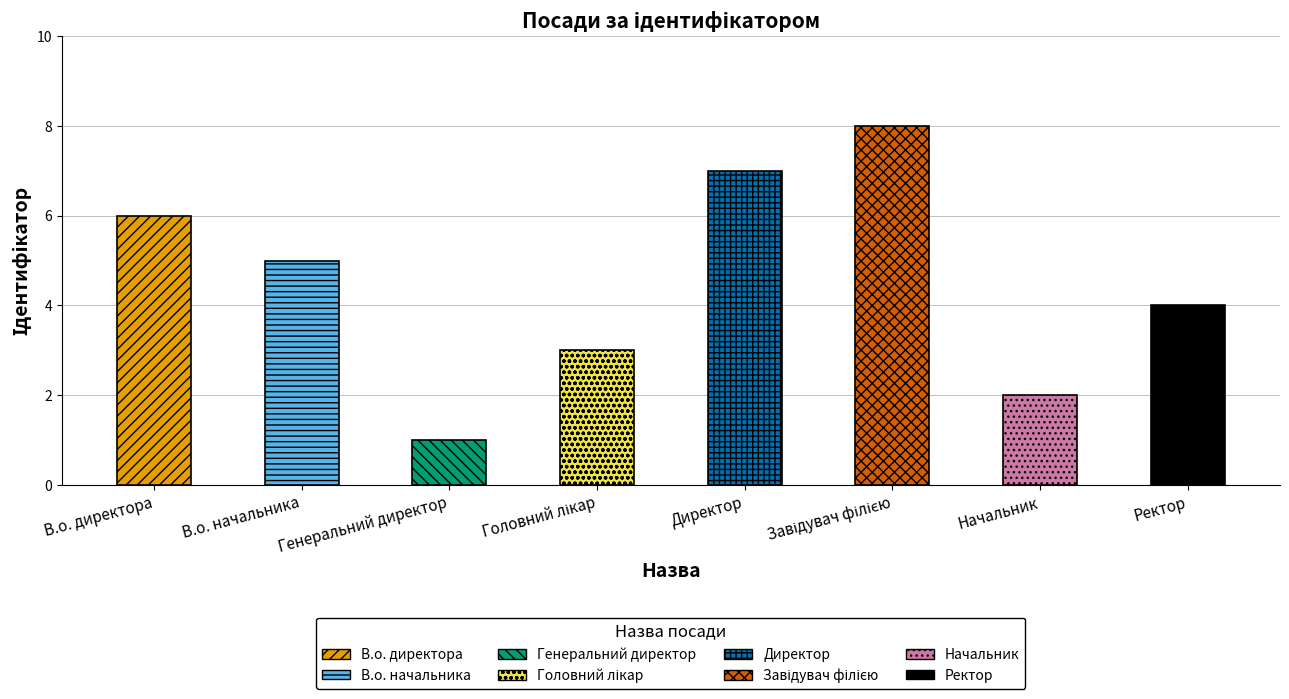

True or false: the data shows 5 at В.о. начальника.

True